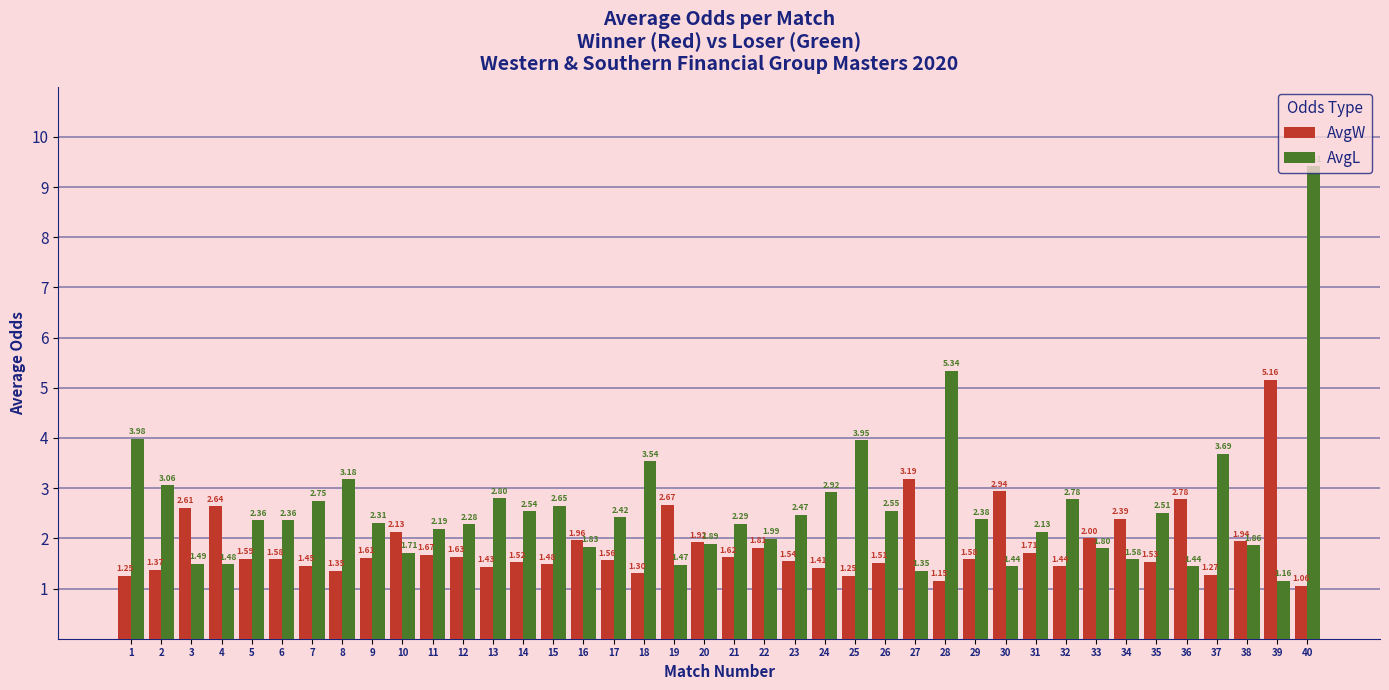

What is the total value across all series at 11?

3.9